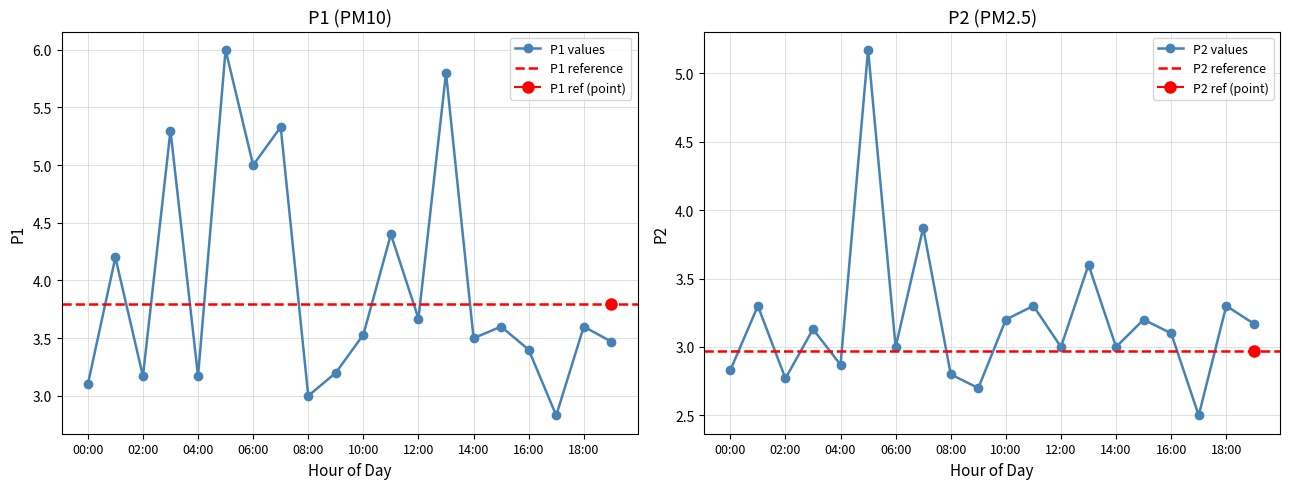

What is the average value of the P1 series?

4.0